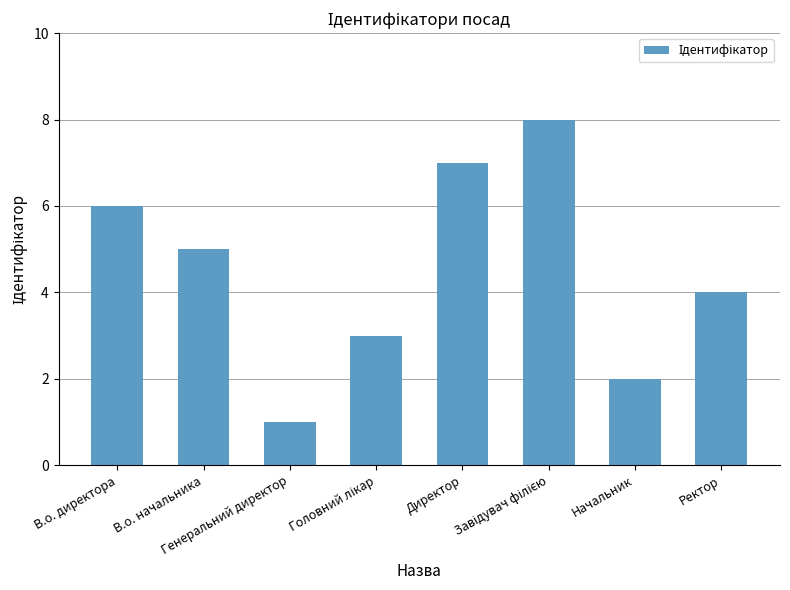

What is the difference between the maximum and minimum values?

7